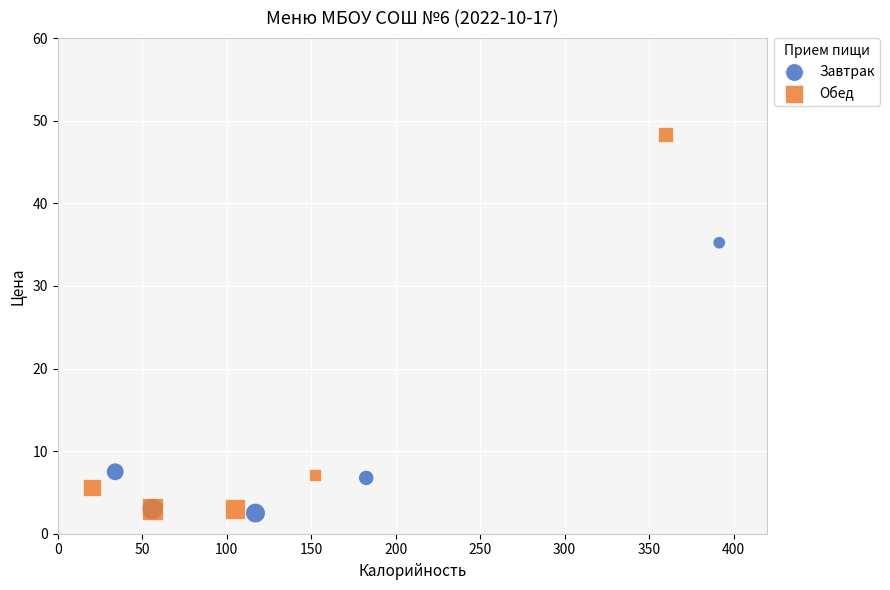

Which series has the largest Y range (max minus min)?

Обед